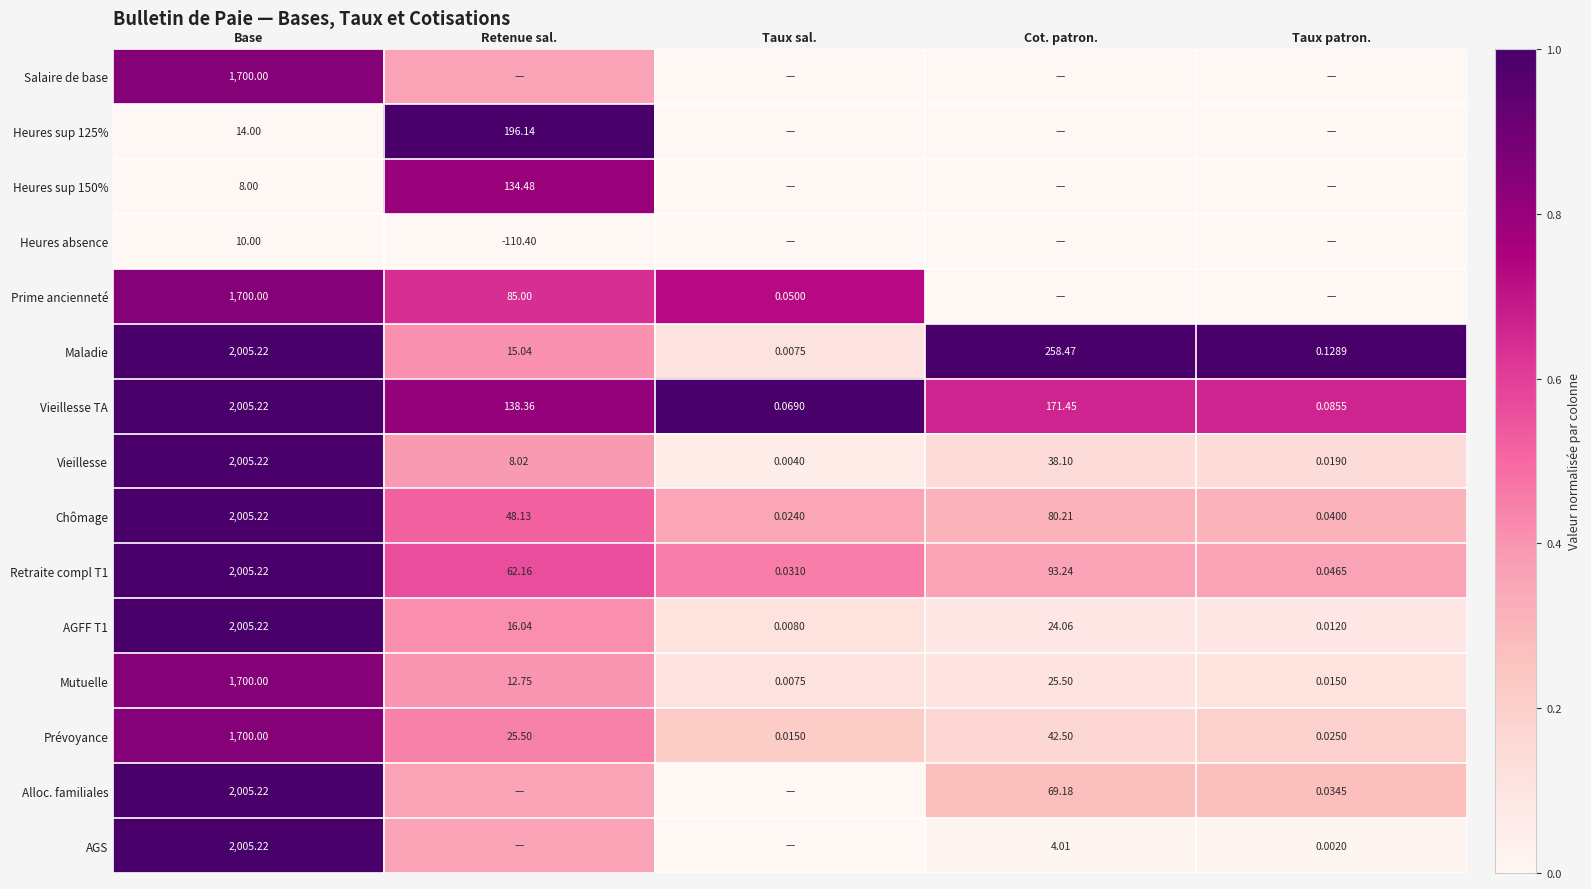

At which label does Chômage reach its peak?

Base